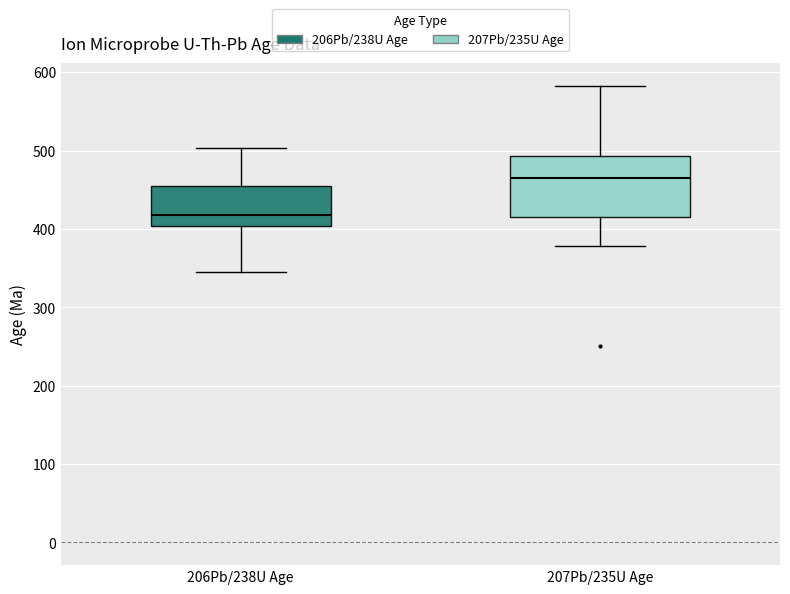

Reading left to right, read every box against the y-axis: the position of its median line, the range the box covers, and the ends of its whiskers. The values are not printed on the chart, so give them approximately, as read against the axis.

206Pb/238U Age: median 420, box 400 to 450, whiskers 350 to 500
207Pb/235U Age: median 470, box 410 to 490, whiskers 380 to 580